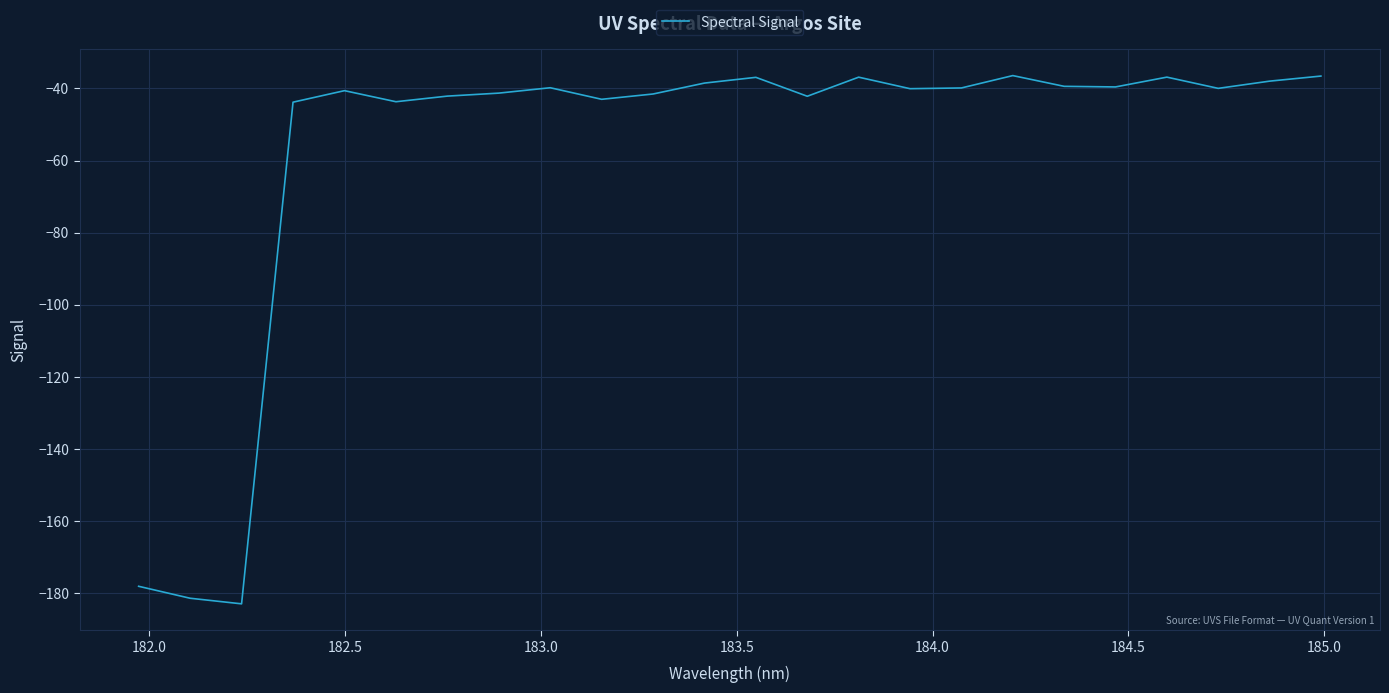

What is the smallest value displayed?

-183.1